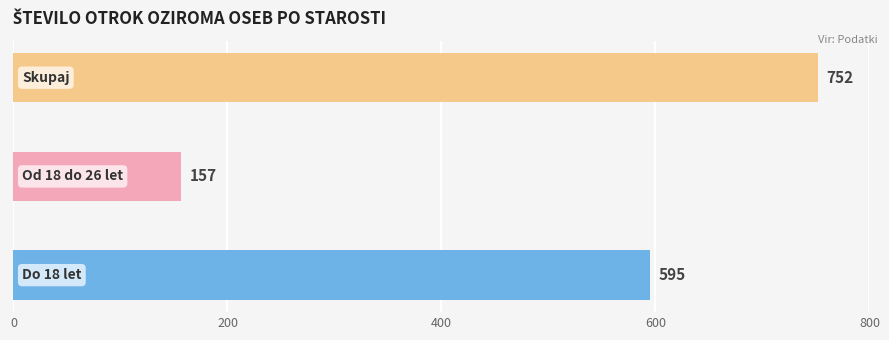

How many data points are less than 595?

1